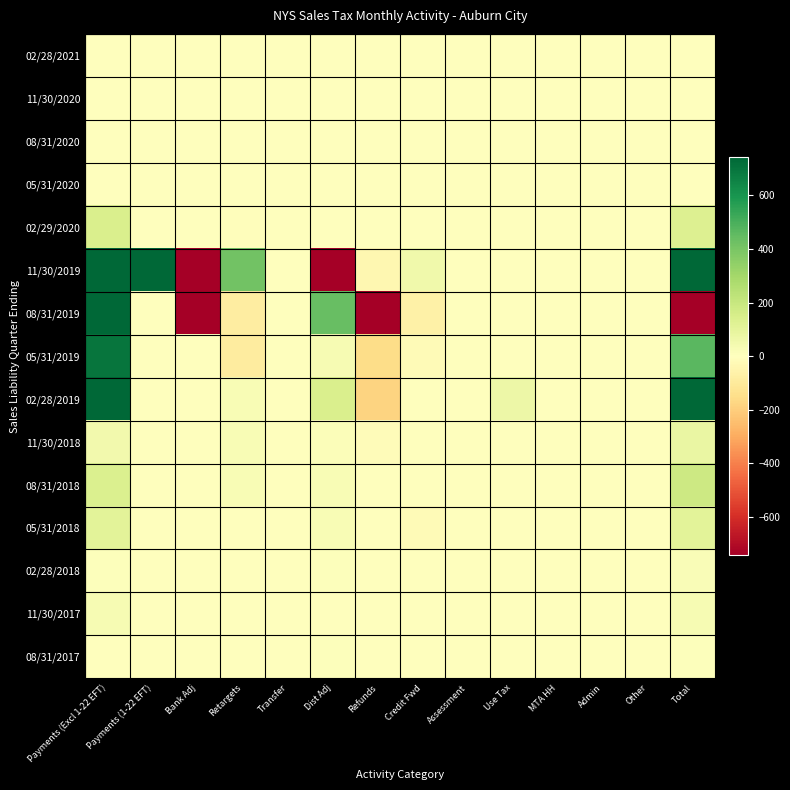

What is the minimum value shown in the chart?

-10468.0